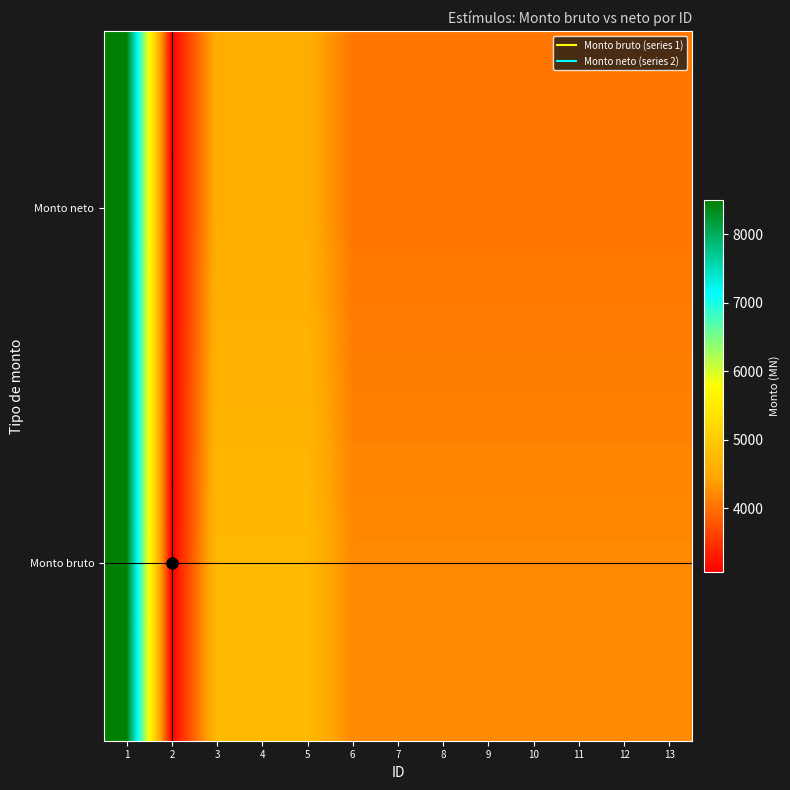

Reading left to right, extract all data points from this chart.

Monto bruto: 1=8492.1	2=3080.4	3=4744.2	4=4744.2	5=4744.2	6=4211.7	7=4211.7	8=4211.7	9=4211.7	10=4211.7	11=4211.7	12=4211.7	13=4211.7
Monto neto: 1=8492.1	2=3080.4	3=4566.0	4=4566.0	5=4566.0	6=4053.6	7=4053.6	8=4053.6	9=4053.6	10=4053.6	11=4053.6	12=4053.6	13=4053.6